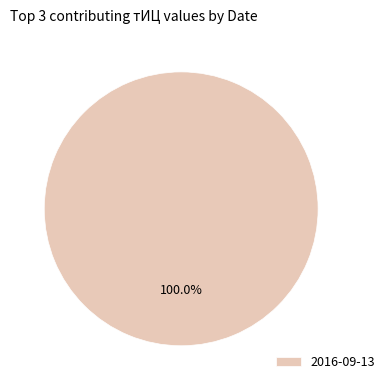

How many slices are in this pie chart?

1